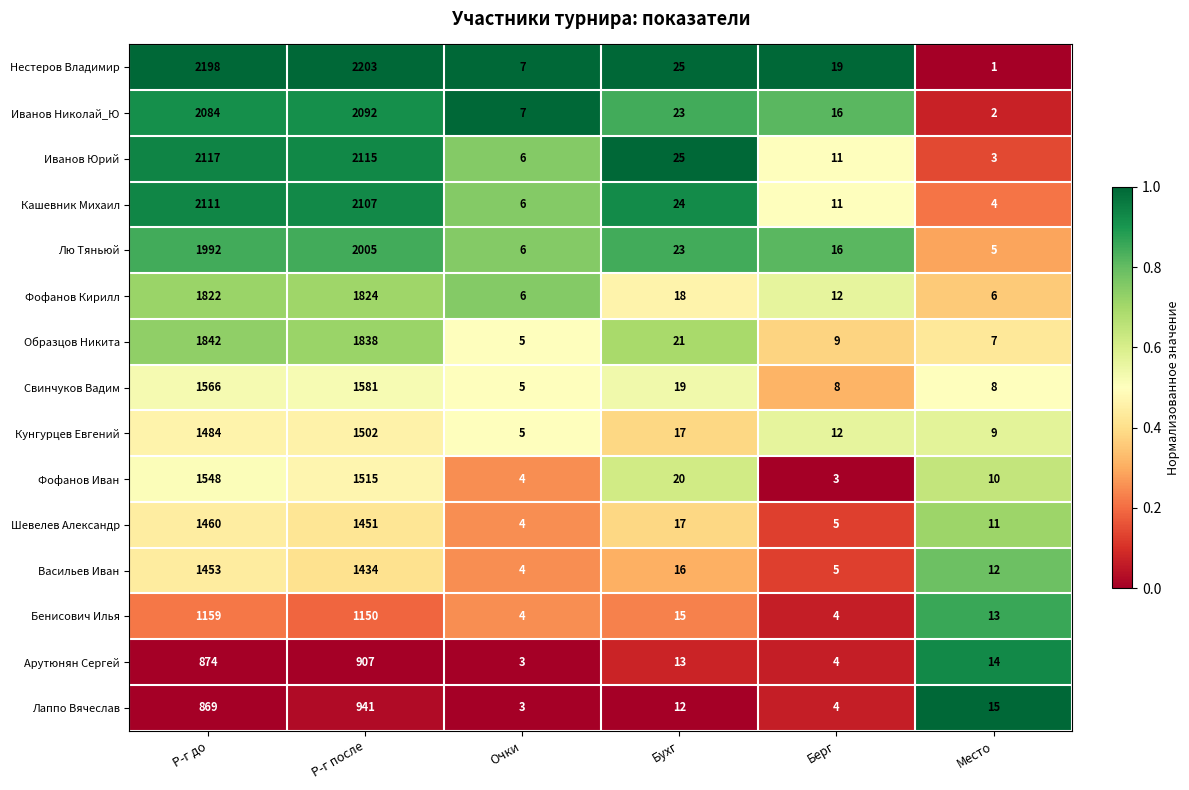

Where is Нестеров Владимир nearest to the value 1102?

Бухг